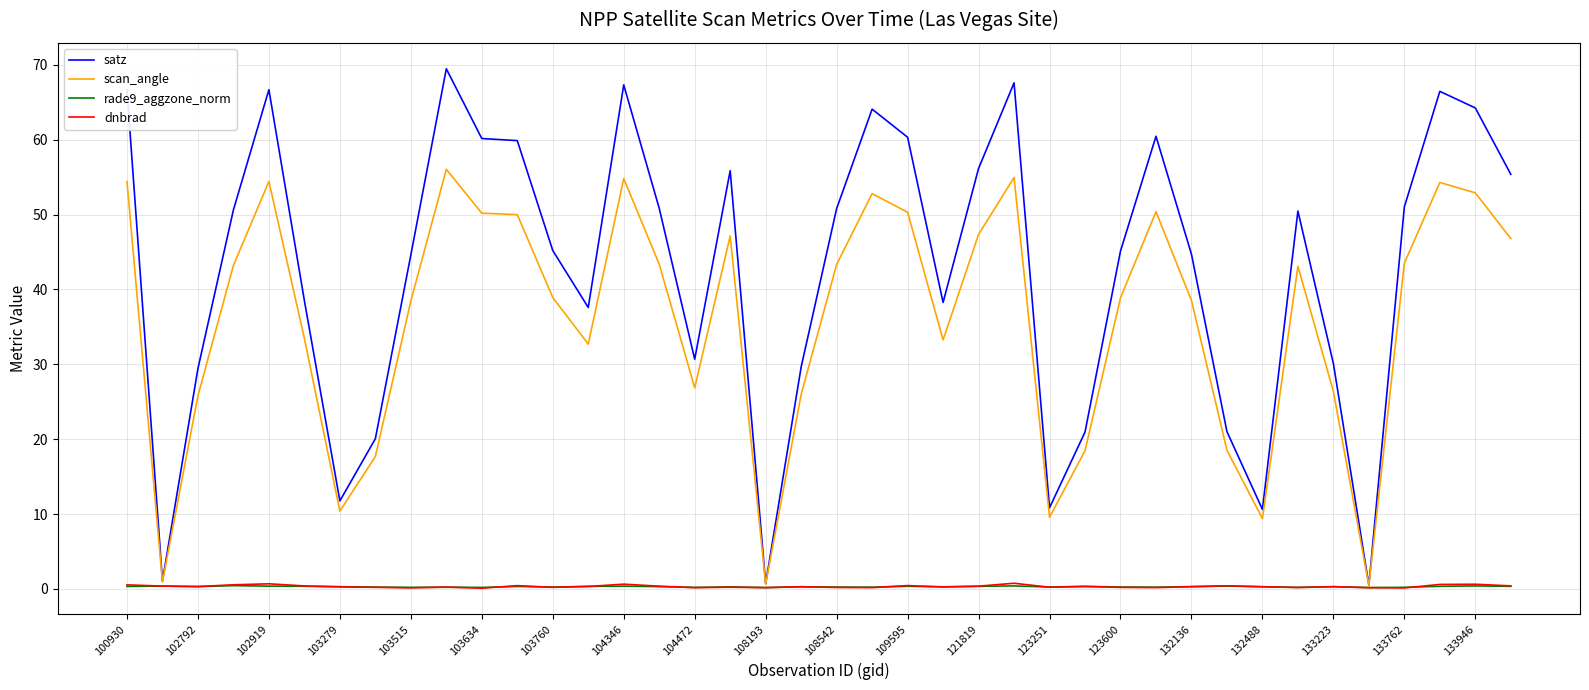

Which series has the widest spread of values?

satz